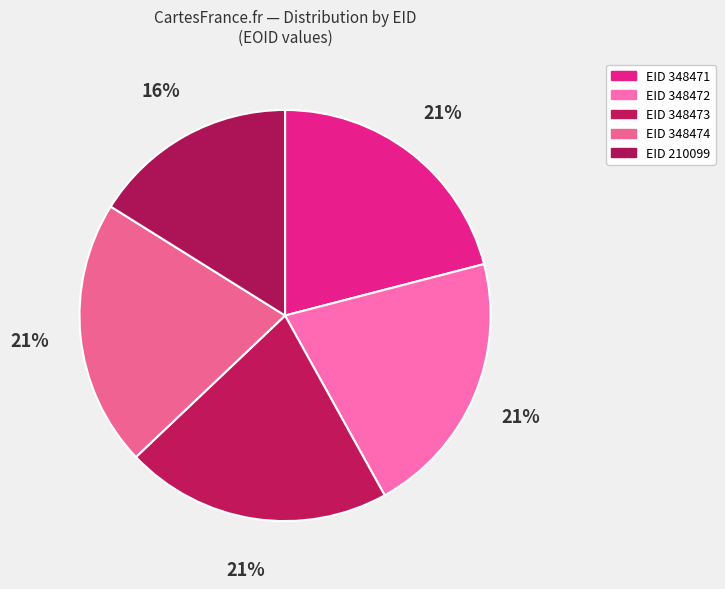

Rank the categories by value from lowest to highest.

210099, 348471, 348472, 348473, 348474